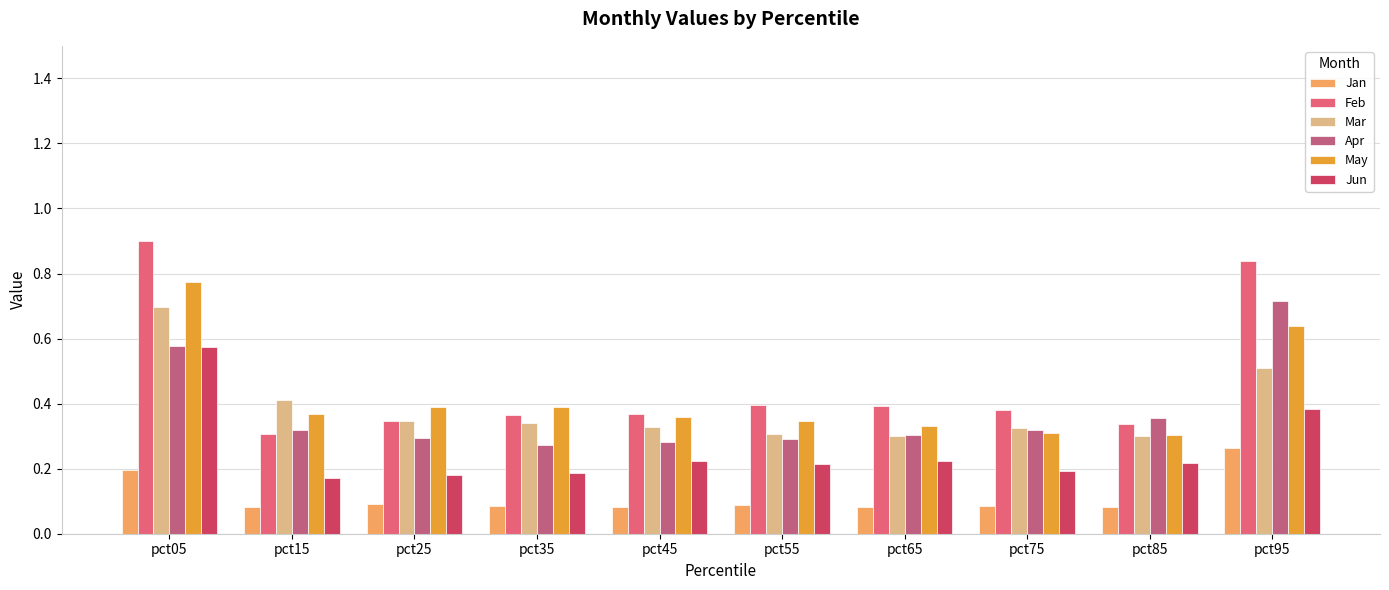

At which label does Jun reach its peak?

pct05